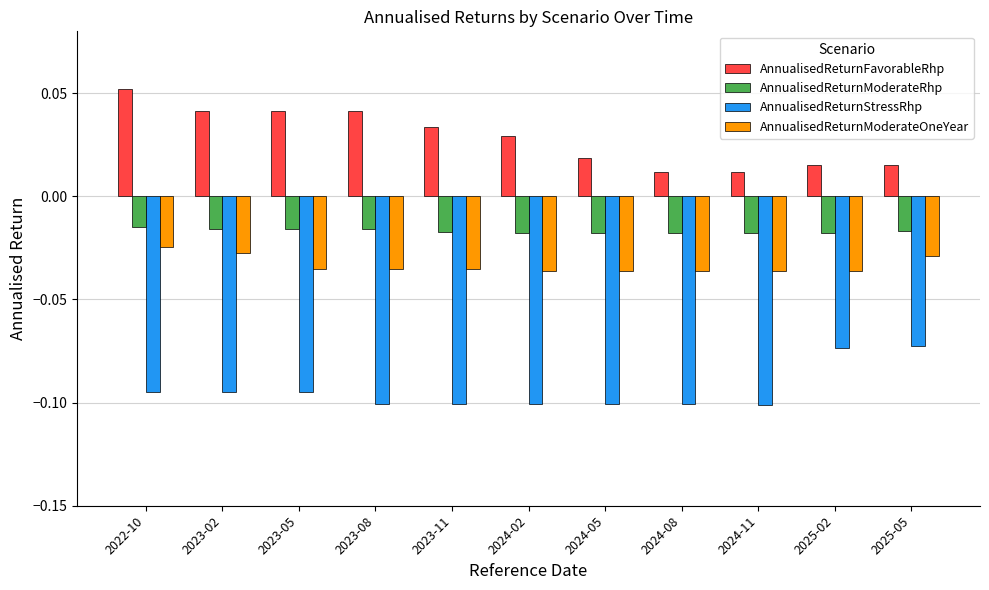

At 2025-05, list the series in order from smallest to largest.

AnnualisedReturnStressRhp, AnnualisedReturnModerateOneYear, AnnualisedReturnModerateRhp, AnnualisedReturnFavorableRhp